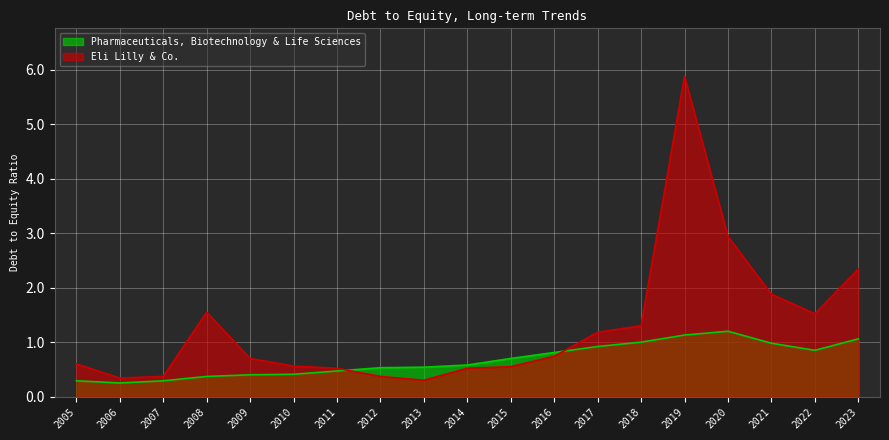

What is the difference between the highest and lowest values at 2014?

0.1